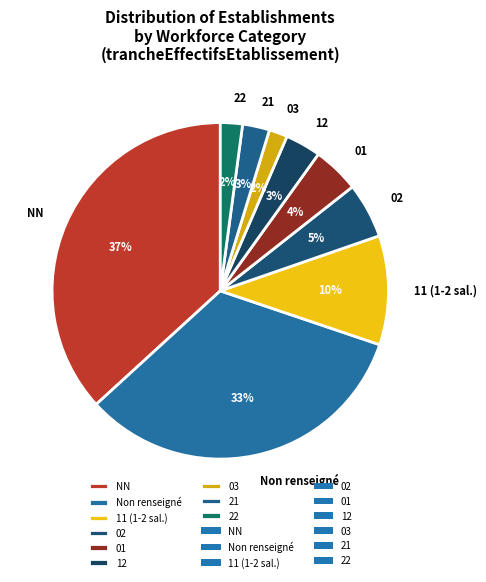

Does NN represent more than half of the total?

No